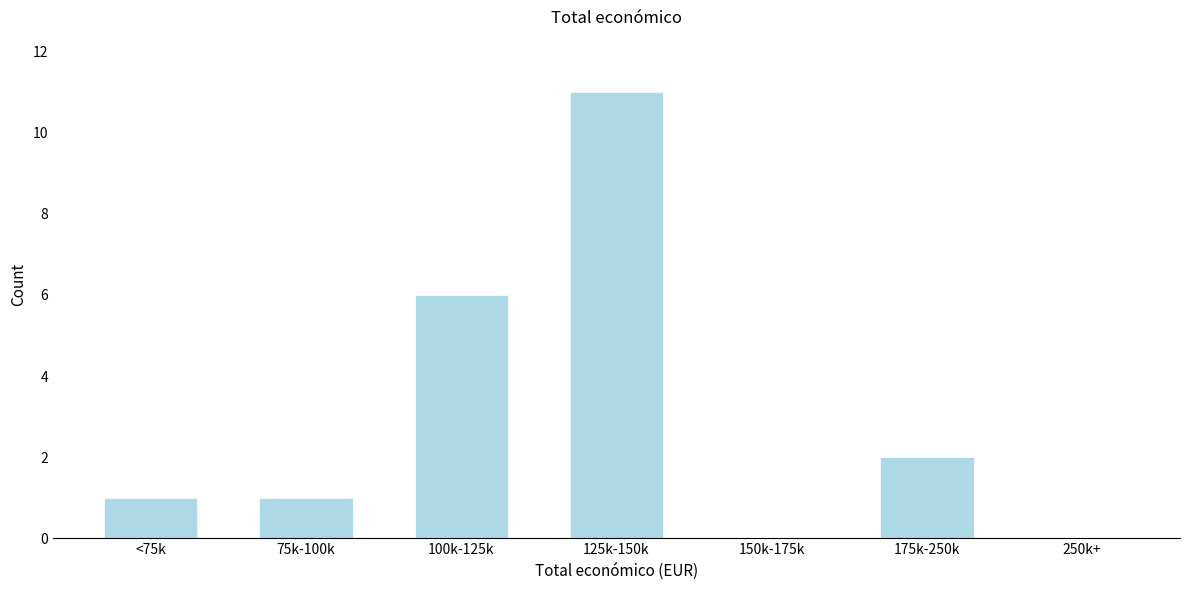

Reading right to left, what are all the values shown in this chart?

250k+=0	175k-250k=2	150k-175k=0	125k-150k=11	100k-125k=6	75k-100k=1	<75k=1